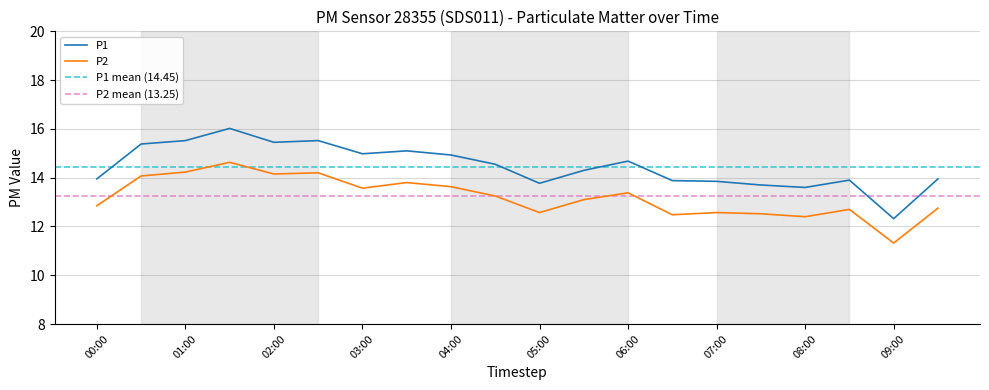

Reading left to right, what are all the values shown in this chart?

P1: 13.9	15.4	15.5	16.0	15.4	15.5	15.0	15.1	14.9	14.6	13.8	14.3	14.7	13.9	13.8	13.7	13.6	13.9	12.3	13.9
P2: 12.8	14.1	14.2	14.6	14.2	14.2	13.6	13.8	13.6	13.2	12.6	13.1	13.4	12.5	12.6	12.5	12.4	12.7	11.3	12.8